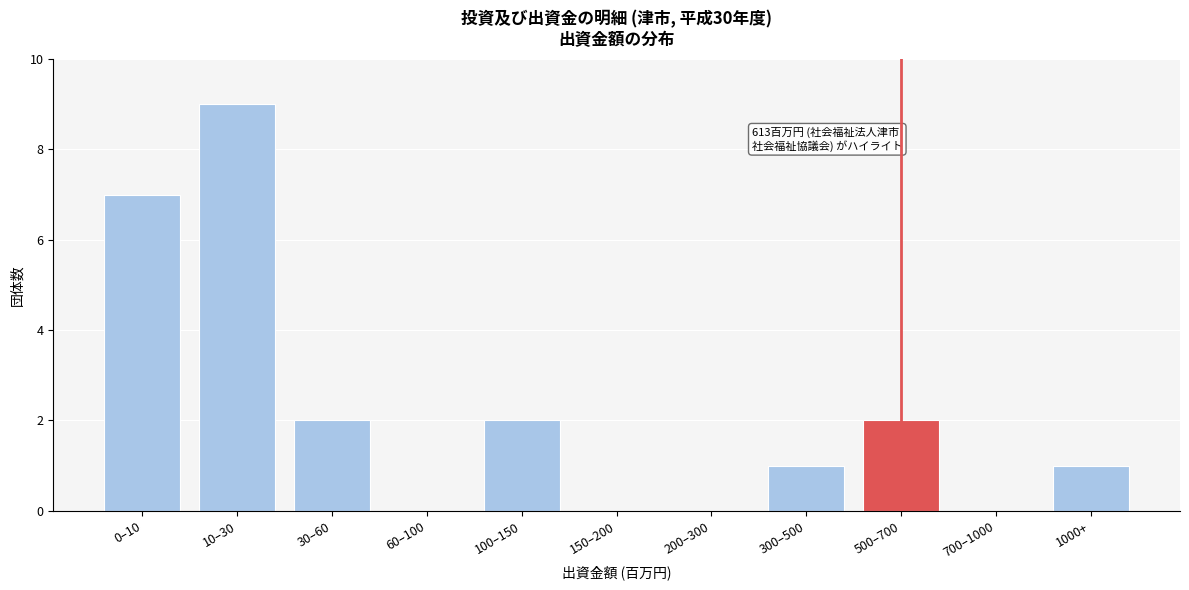

Reading left to right, what are all the values shown in this chart?

0–10=7	10–30=9	30–60=2	60–100=0	100–150=2	150–200=0	200–300=0	300–500=1	500–700=2	700–1000=0	1000+=1